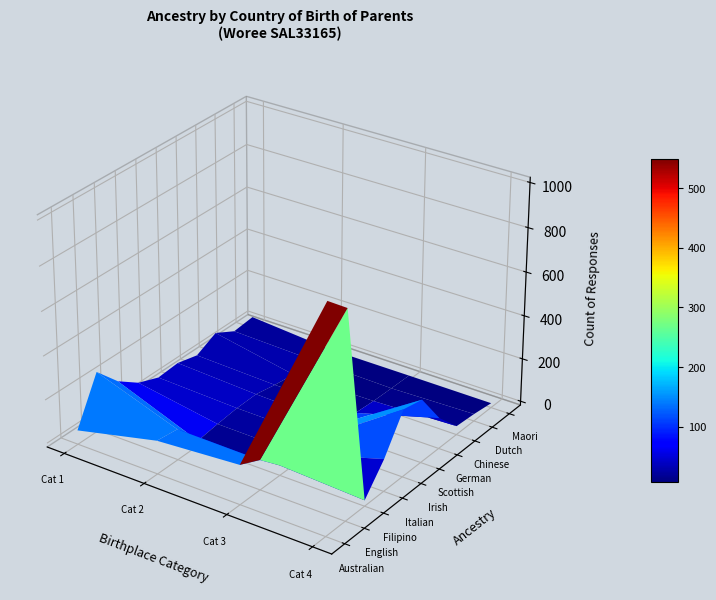

Is the value of Filipino at 0 greater than the value of Dutch at 0?

Yes